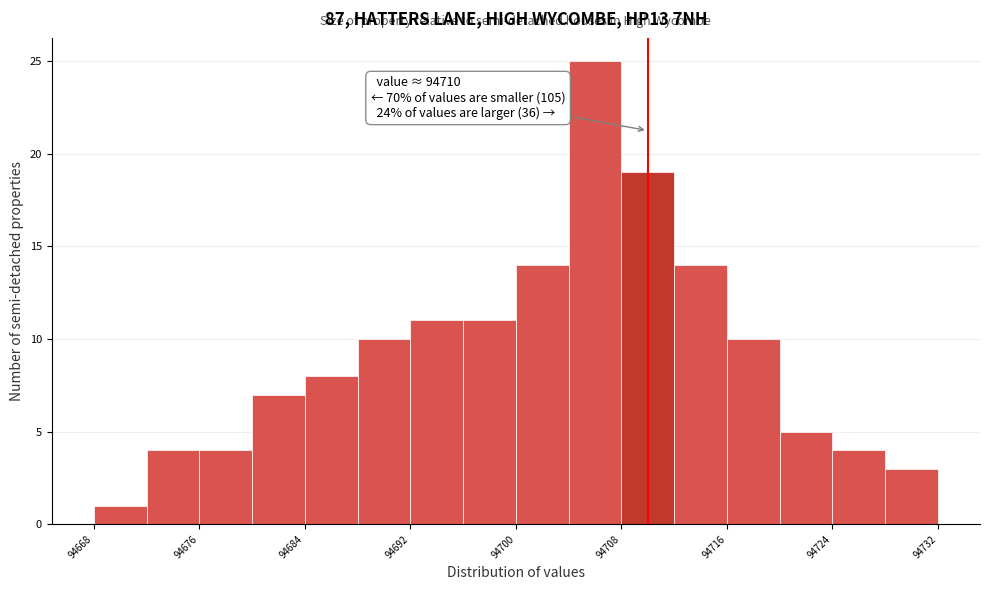

Which range on the x-axis has the tallest bar?

94704 to 94708